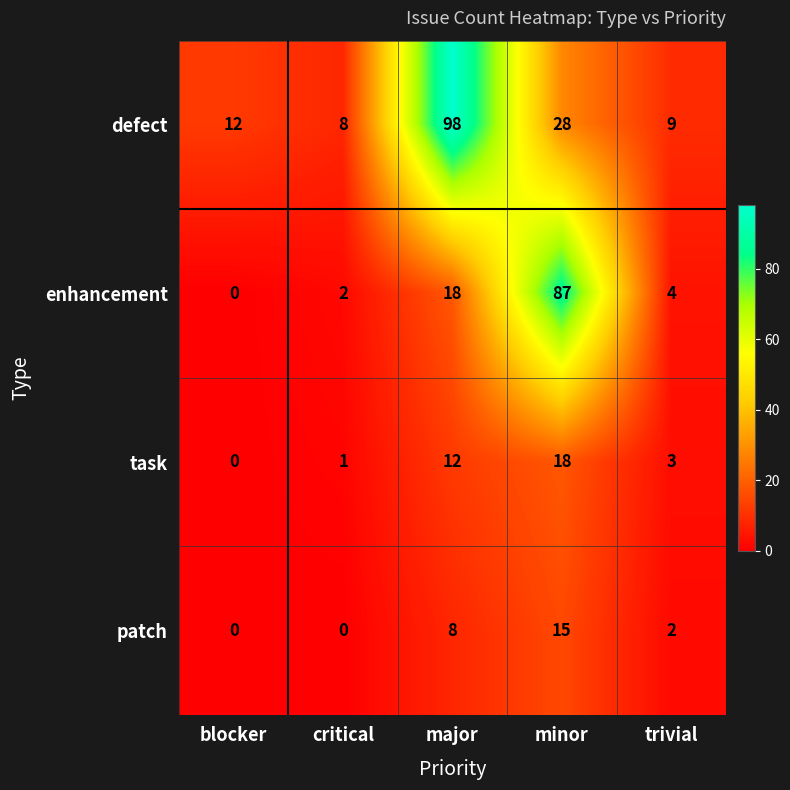

At which category does the chart reach its peak across all series?

major